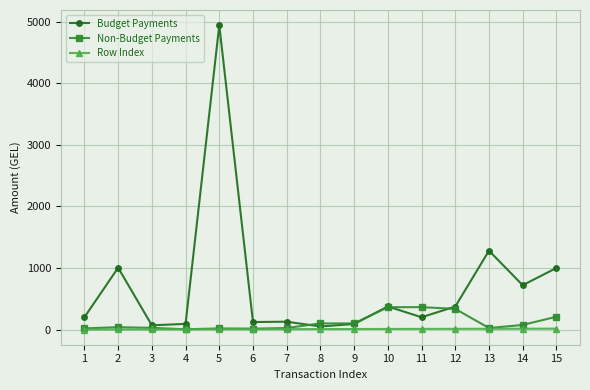

List the series in order of their peak value, highest first.

Budget Payments, Non-Budget Payments, Row Index